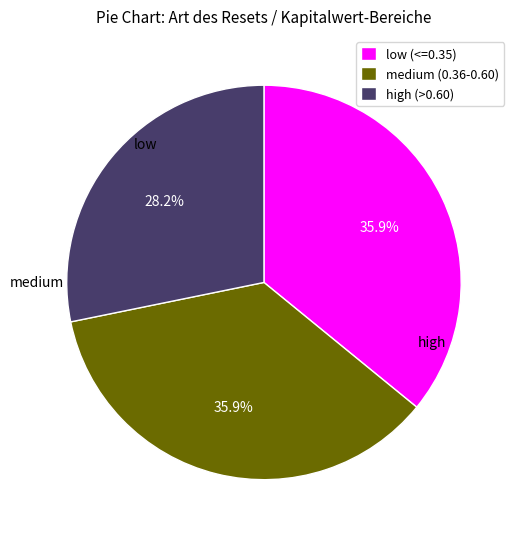

Which slice is the smallest?

high (>0.60)